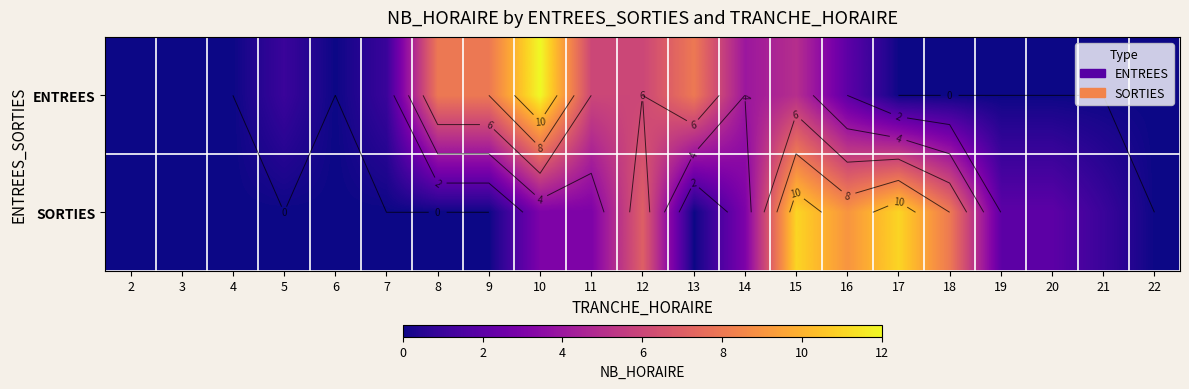

Which category has the lowest value across all series?

2